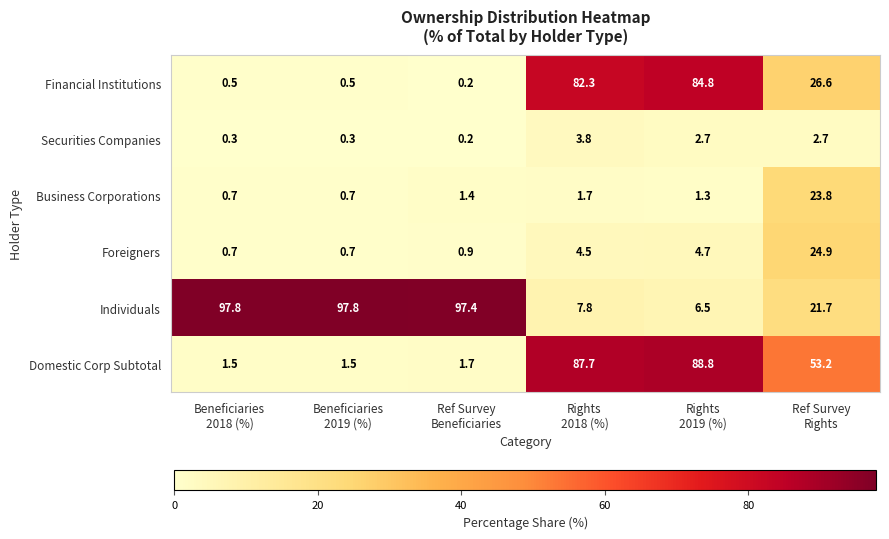

Which series has the largest total across all categories?

Individuals